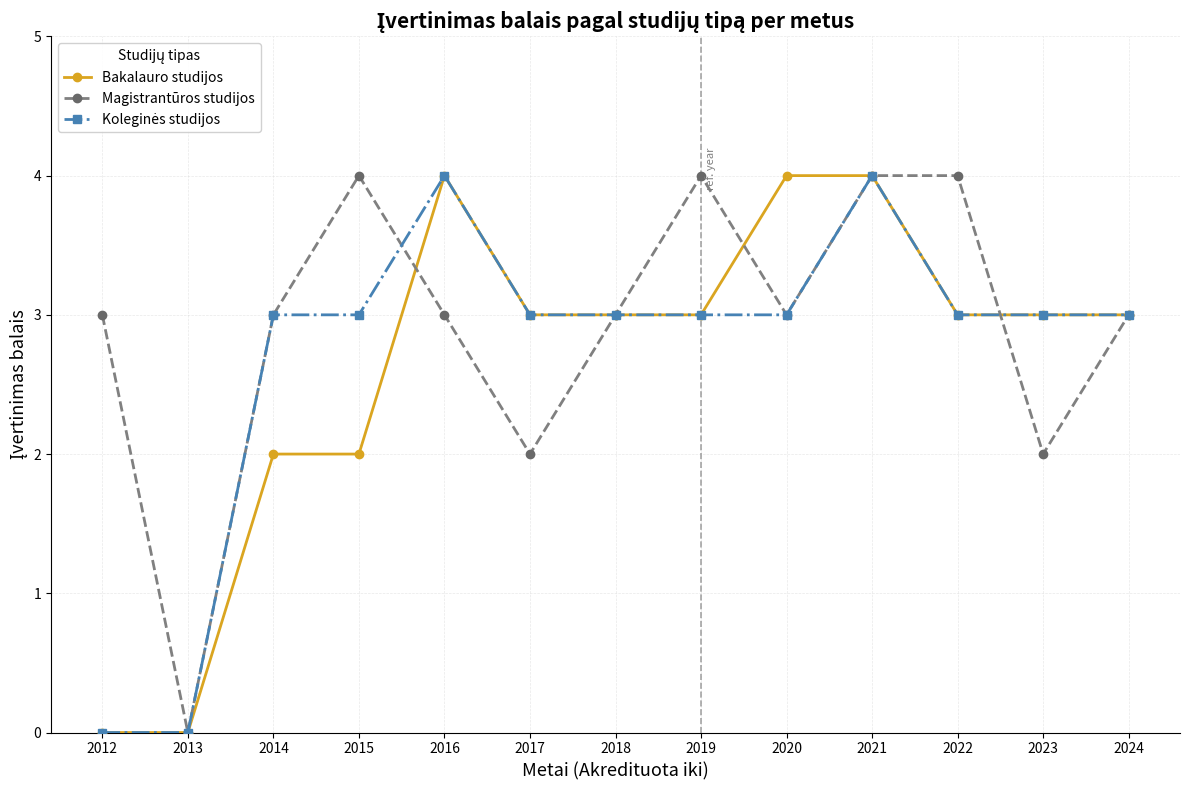

What is the value of the Bakalauro studijos point at the 7th from the left?

3